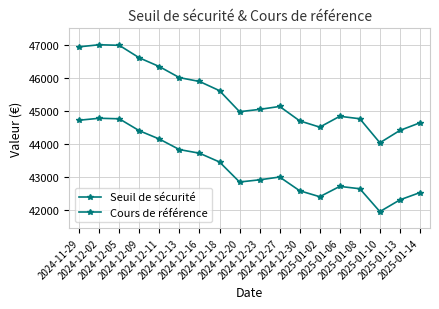

Count the number of categories in the chart.

18